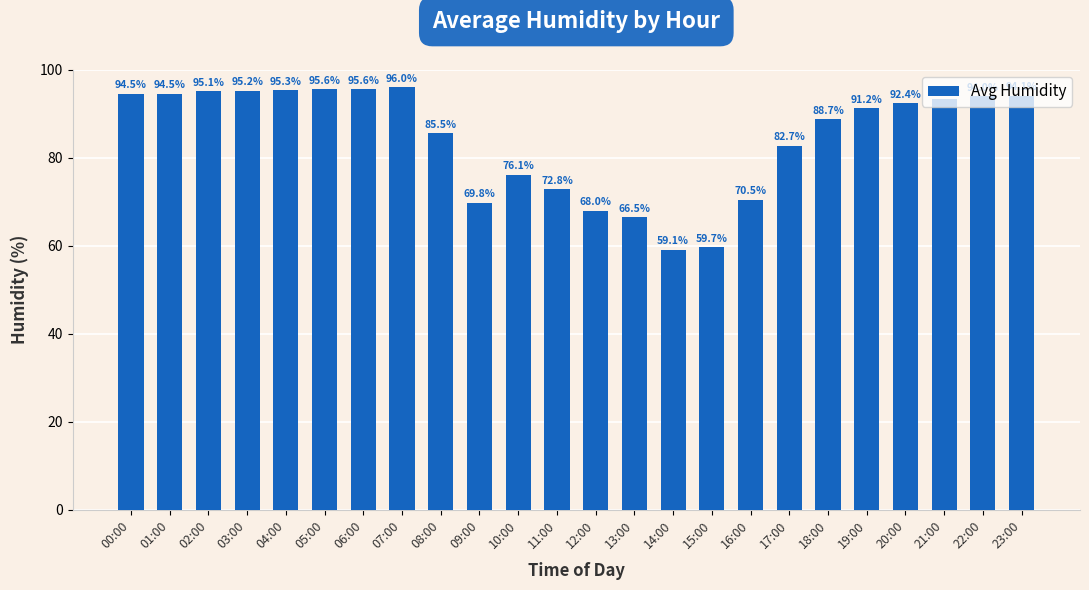

What is the greatest value displayed?

96.0